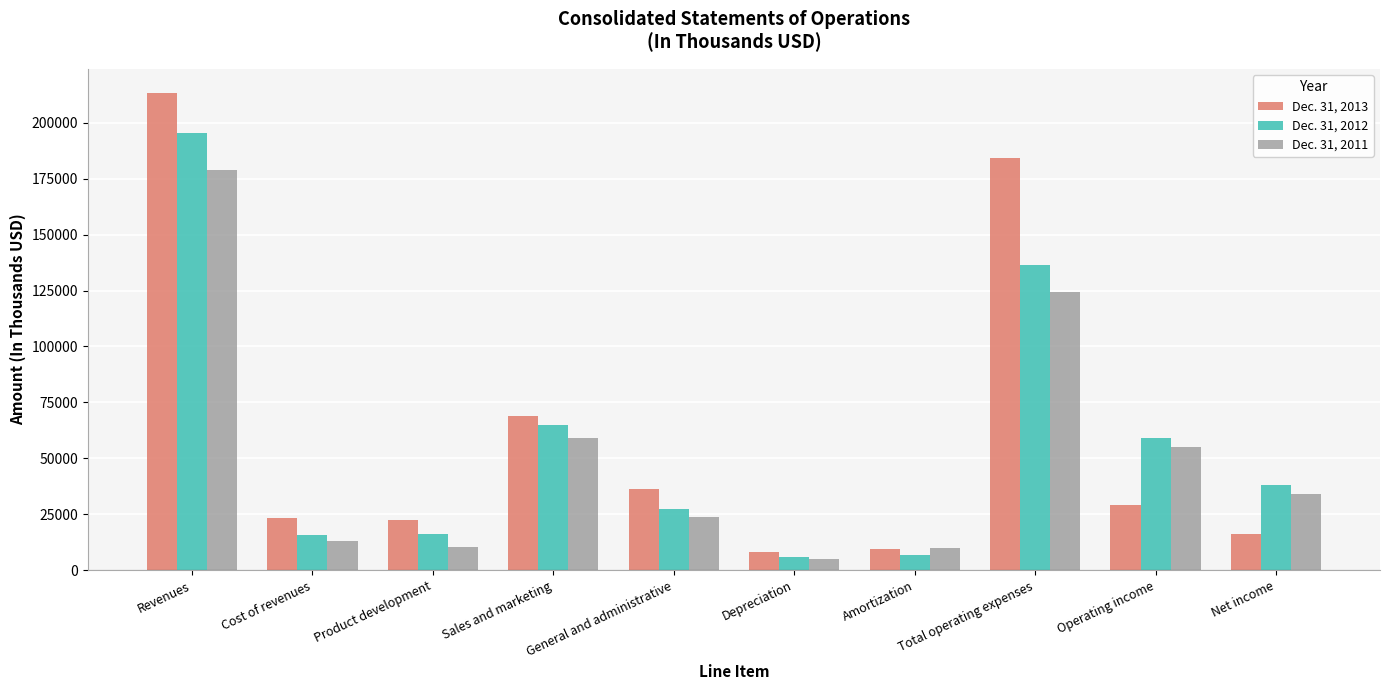

What is the average value of the Dec. 31, 2011 series?

51342